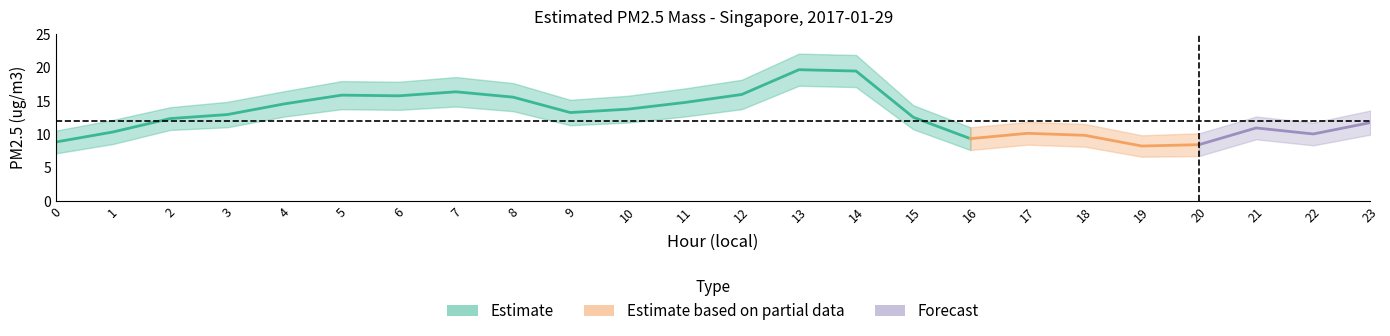

Is it true that Estimated PM2.5 mass equals 5.0 at 1?

False